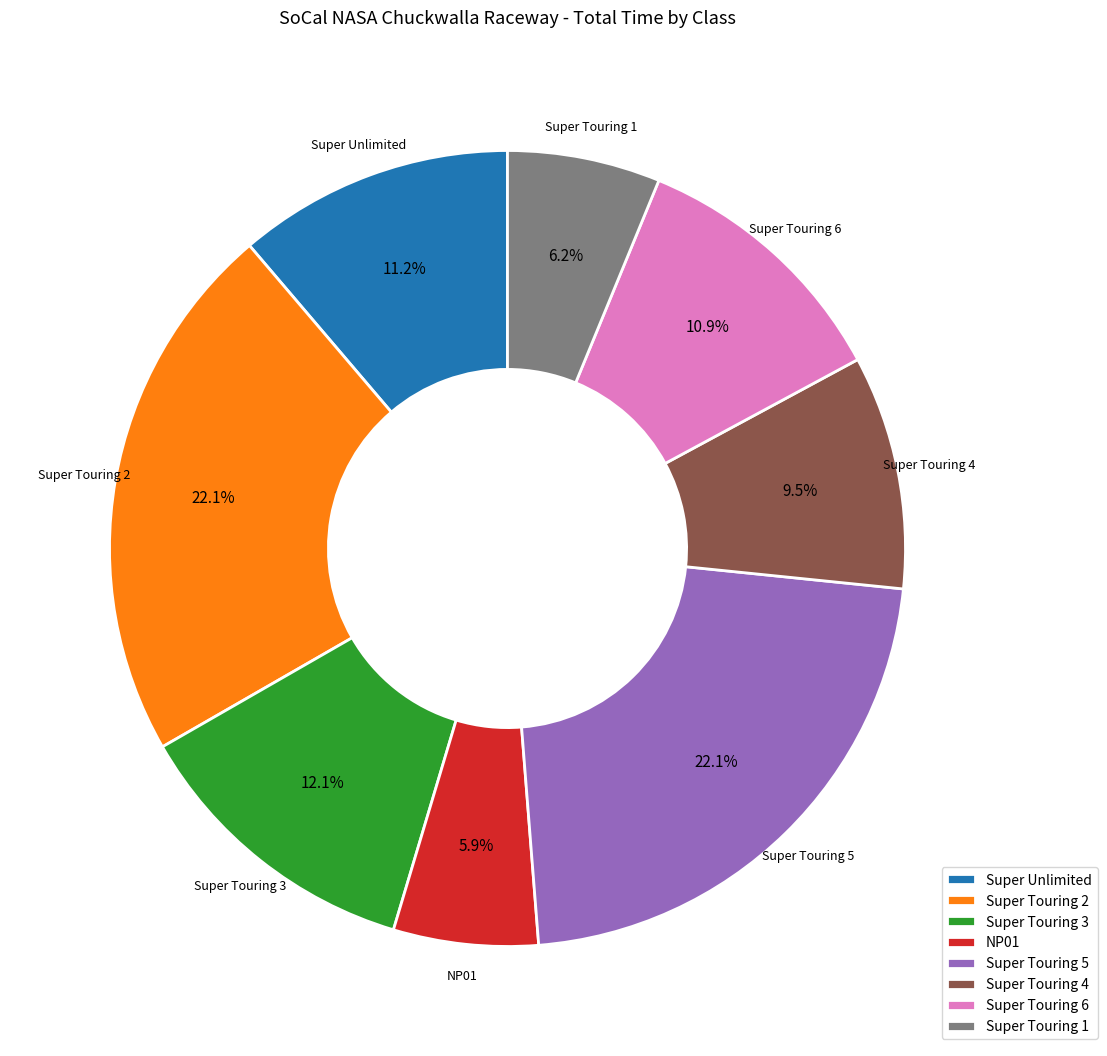

How many segments does this pie chart have?

8